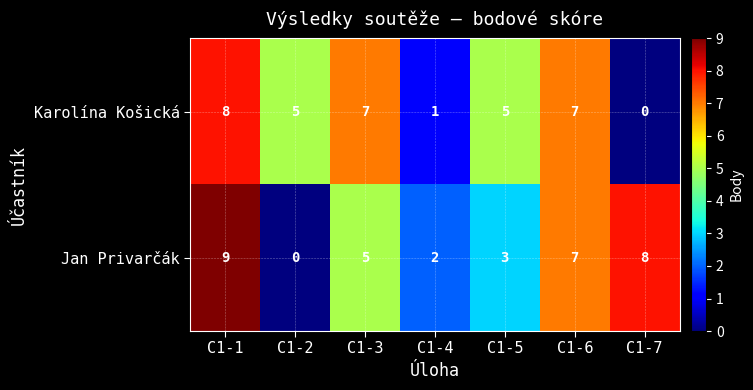

How many categories are shown in the chart?

7